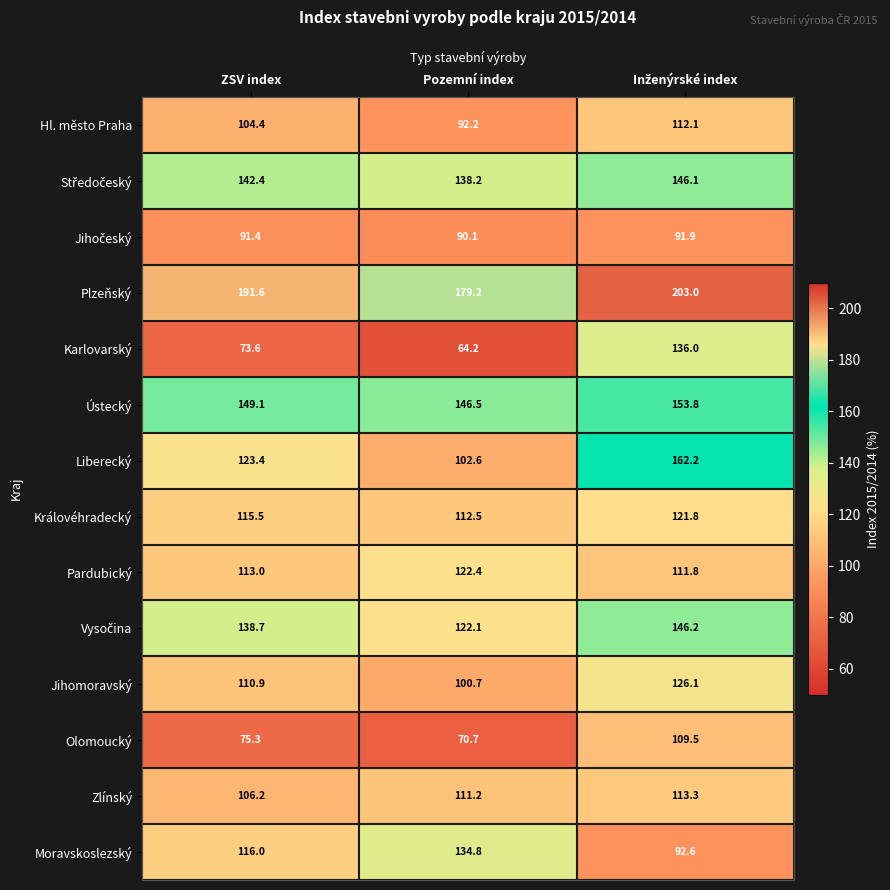

The Olomoucký series shows 70.7 at Pozemní index. True or false?

True